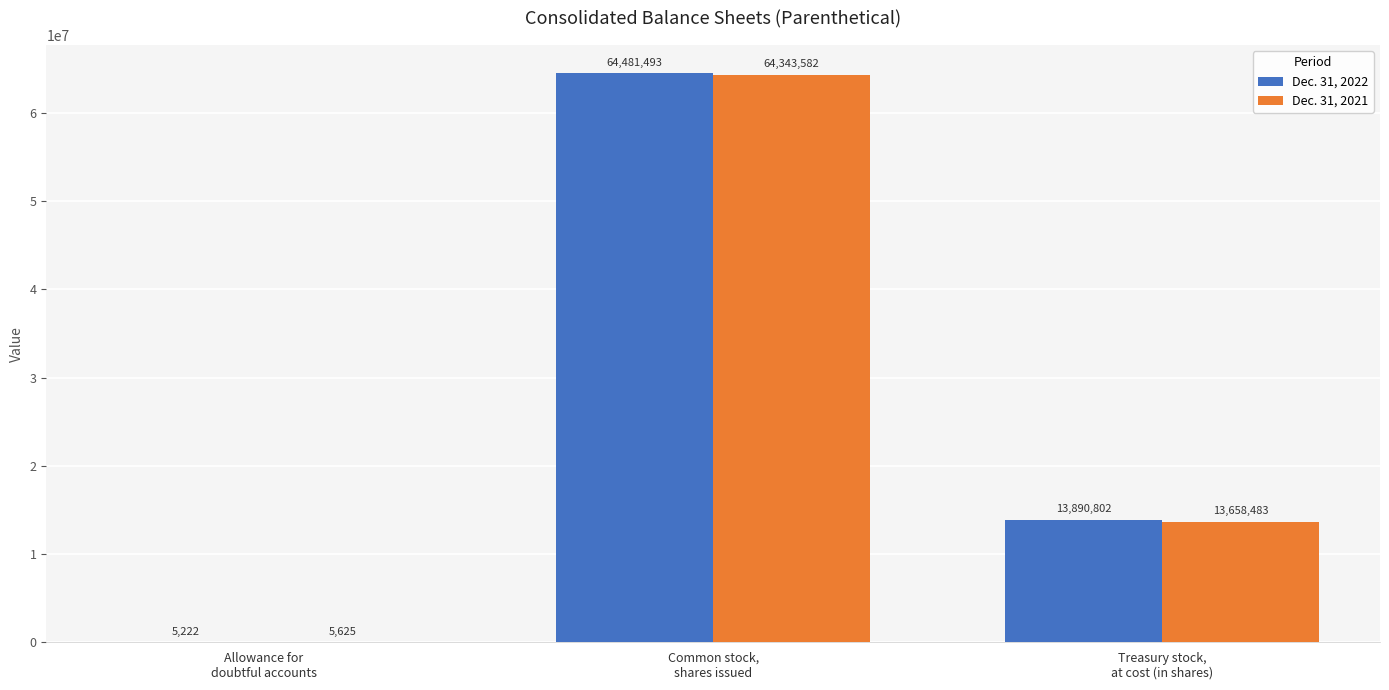

Is it true that Dec. 31, 2021 equals 43961566 at Common stock,
shares issued?

False